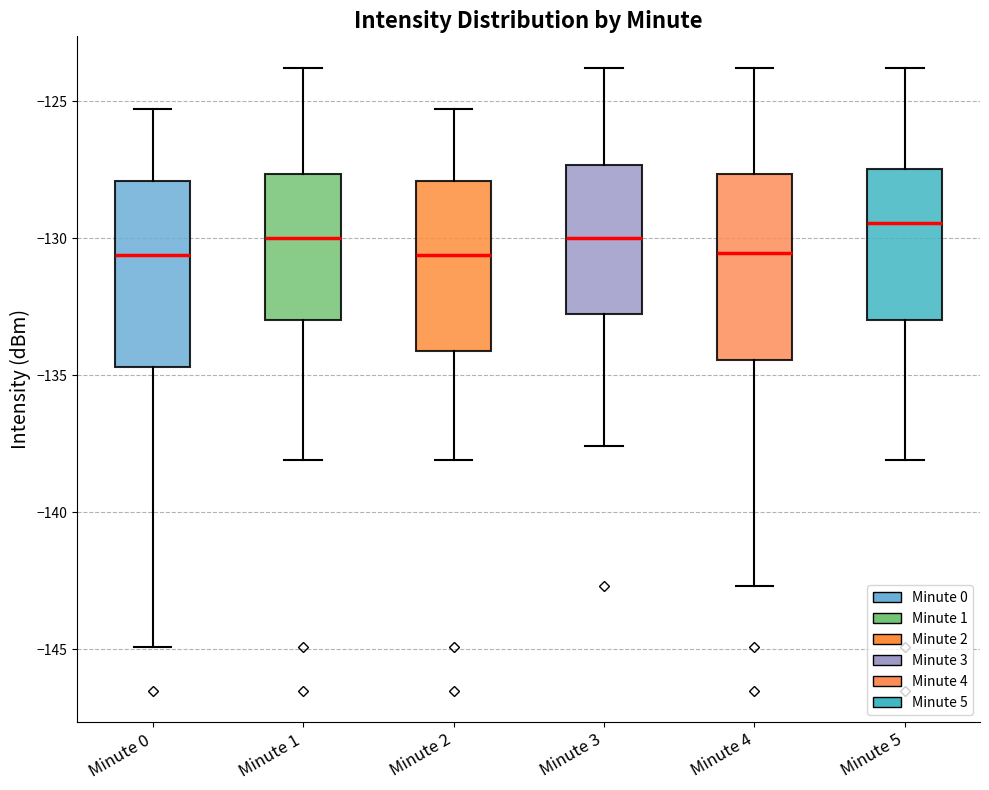

Where does the lower whisker of the box for Minute 4 end on the y-axis? The values are not printed on the chart, so give them approximately, as read against the axis.

-142.5